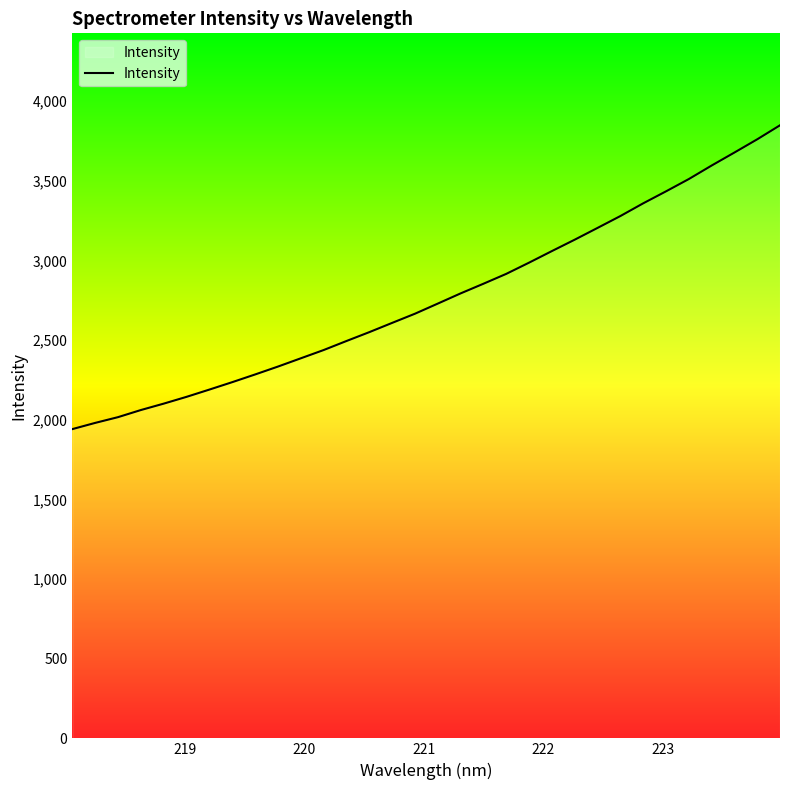

What is the minimum value shown in the chart?

1940.6